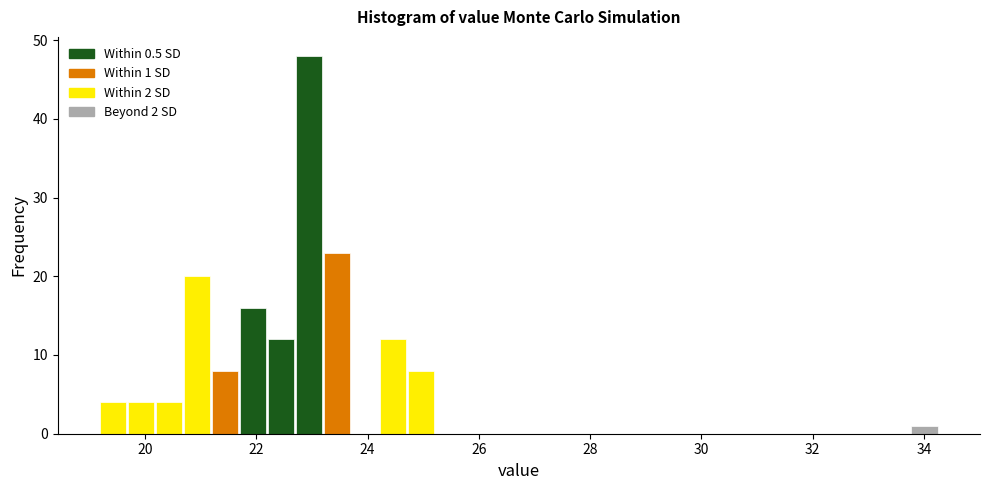

Read against the x-axis, roughly where is the centre of the tallest bar?

23.0